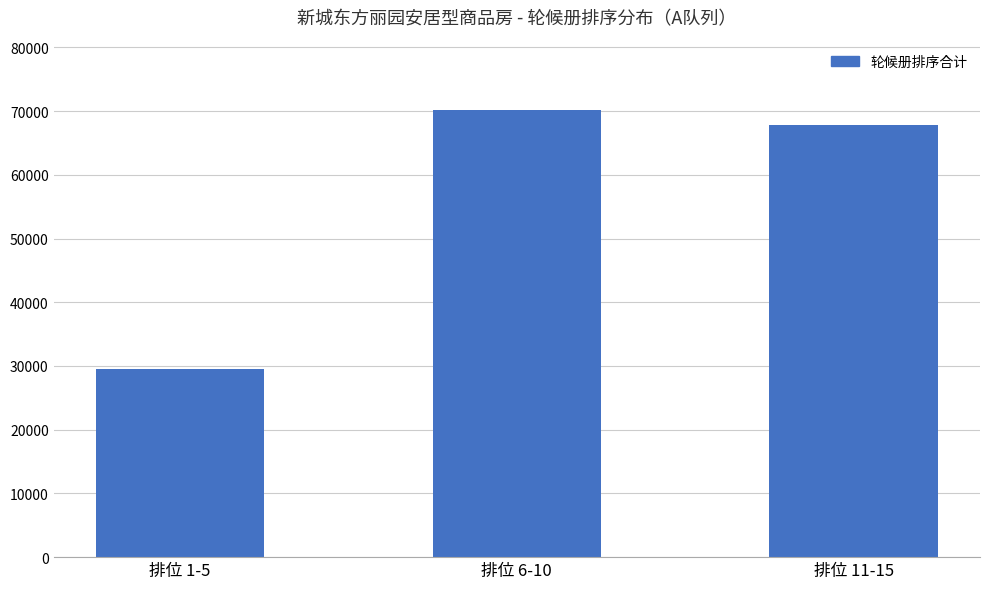

Does the chart contain stacked bars?

No